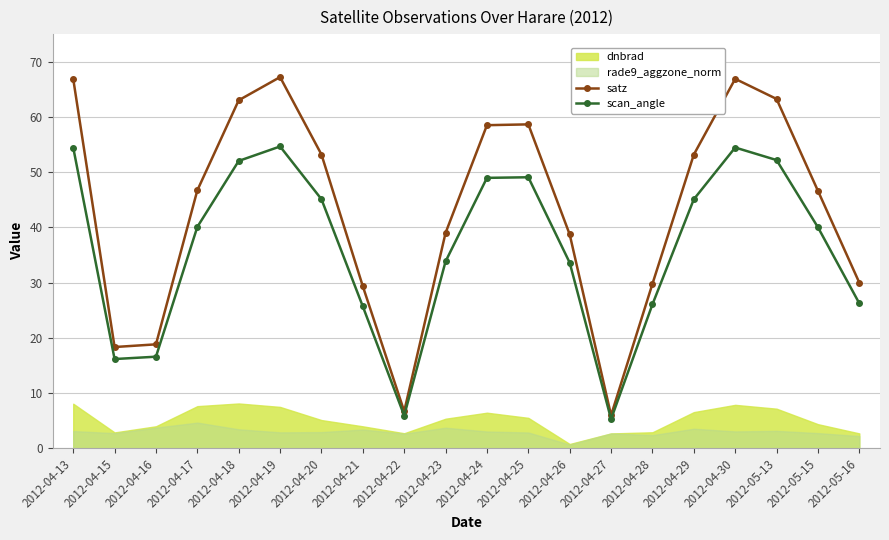

What is the maximum value shown in the chart?

67.2